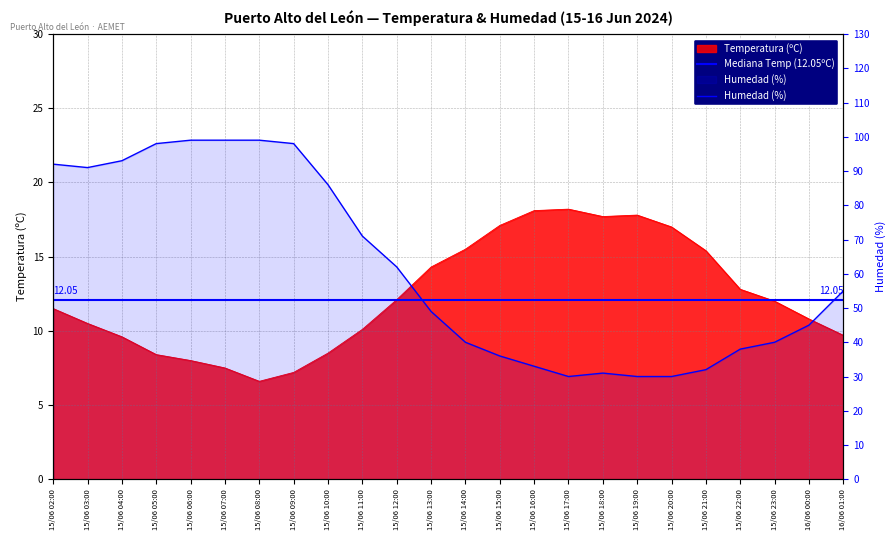

Which series changed the most between 15/06 20:00 and 16/06 00:00?

Humedad (%)